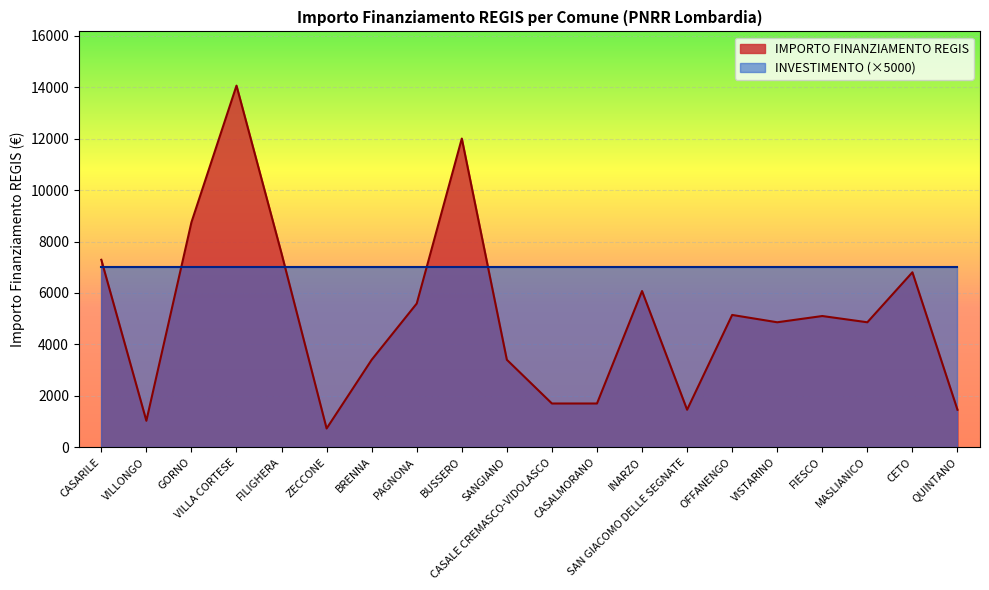

Rank the categories by value from lowest to highest.

ZECCONE, VILLONGO, SAN GIACOMO DELLE SEGNATE, QUINTANO, CASALE CREMASCO-VIDOLASCO, CASALMORANO, BRENNA, SANGIANO, VISTARINO, MASLIANICO, FIESCO, OFFANENGO, PAGNONA, INARZO, CETO, CASARILE, FILIGHERA, GORNO, BUSSERO, VILLA CORTESE